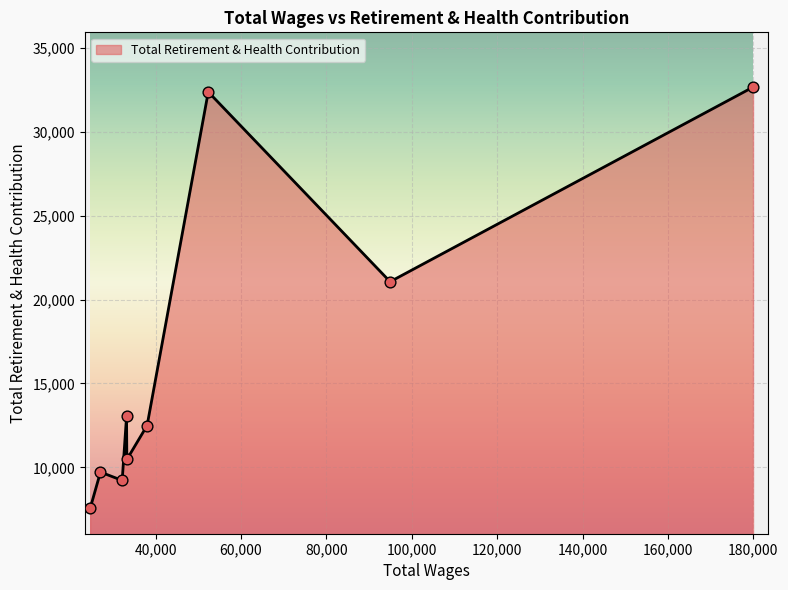

What is the smallest value displayed?

7558